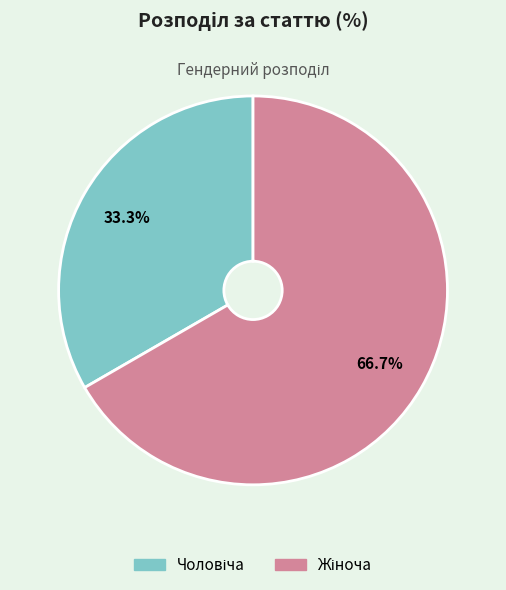

Is there any slice that represents more than half of the pie?

Yes